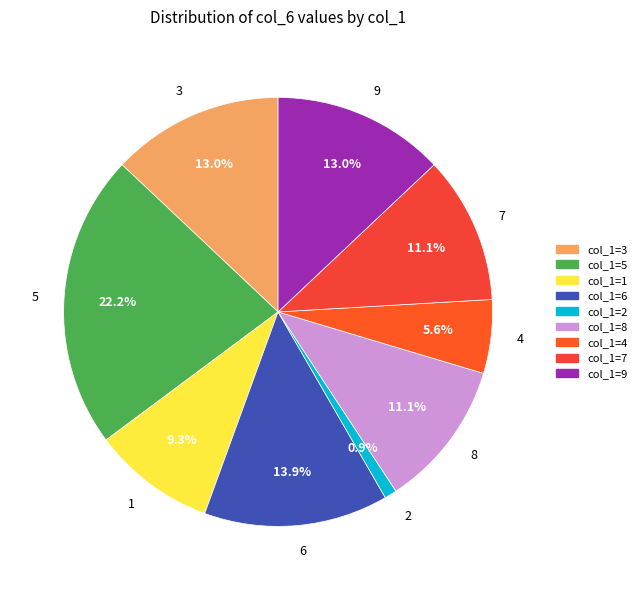

Does 6 represent more than half of the total?

No